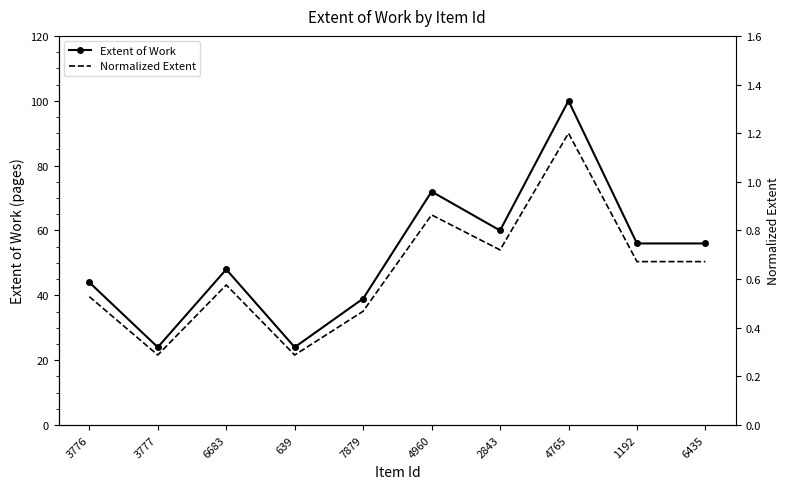

Reading left to right, what are all the values shown in this chart?

Extent of Work: 44.0	24.0	48.0	24.0	39.0	72.0	60.0	100.0	56.0	56.0
Normalized Extent: 0.5	0.3	0.6	0.3	0.5	0.9	0.7	1.2	0.7	0.7